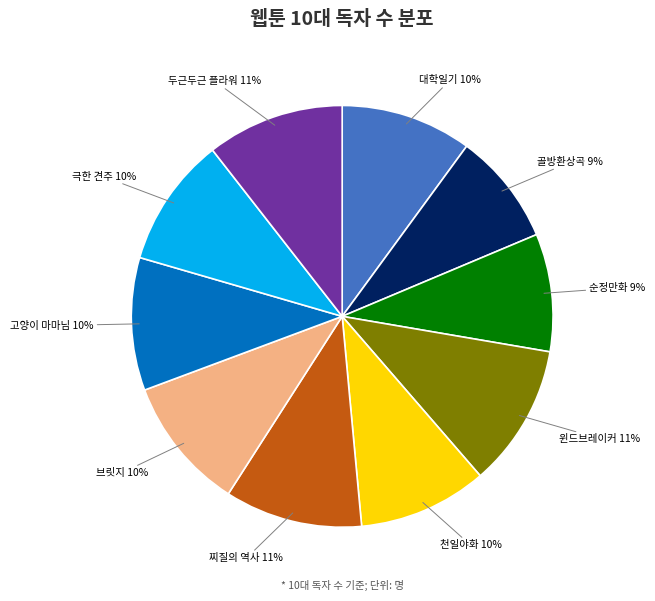

Does 브릿지 represent more than half of the total?

No